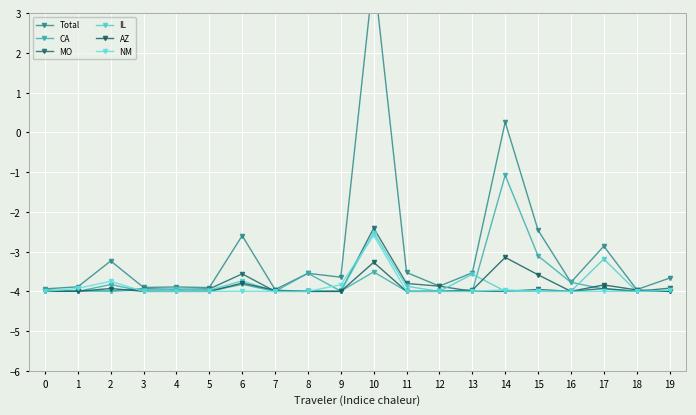

At which category does the chart reach its minimum across all series?

1